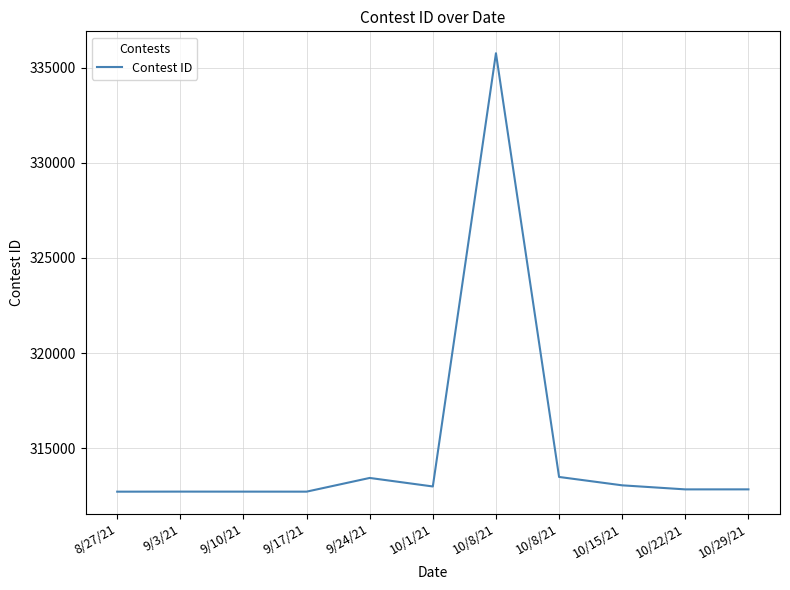

Which label corresponds to the largest value in the chart?

10/8/21